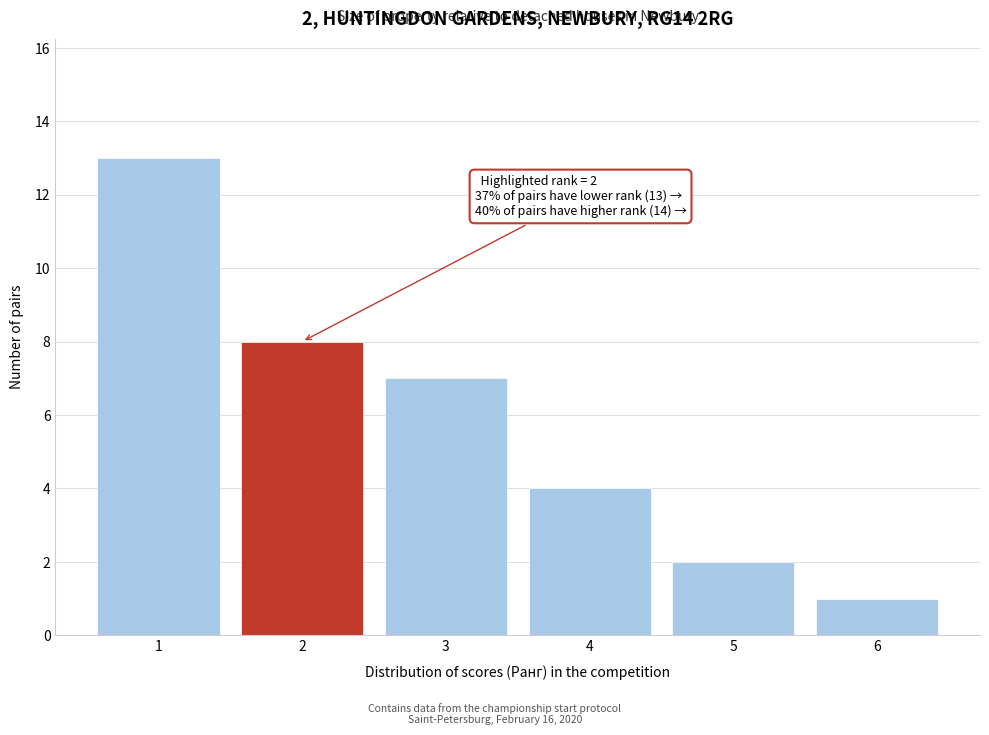

Reading right to left, extract all data points from this chart.

6=1	5=2	4=4	3=7	2=8	1=13